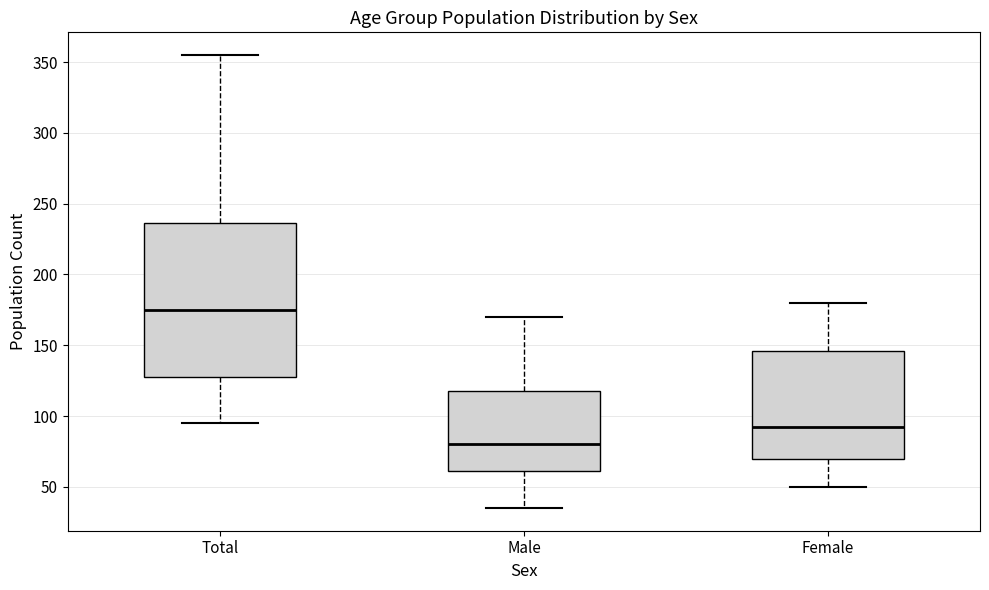

Reading left to right, transcribe this box plot: for each box, give where its median line is, the range the box spans, and where its two whiskers end, as read against the y-axis. The values are not printed on the chart, so give them approximately, as read against the axis.

Total: median 175, box 130 to 235, whiskers 95 to 355
Male: median 80, box 60 to 120, whiskers 35 to 170
Female: median 95, box 70 to 145, whiskers 50 to 180